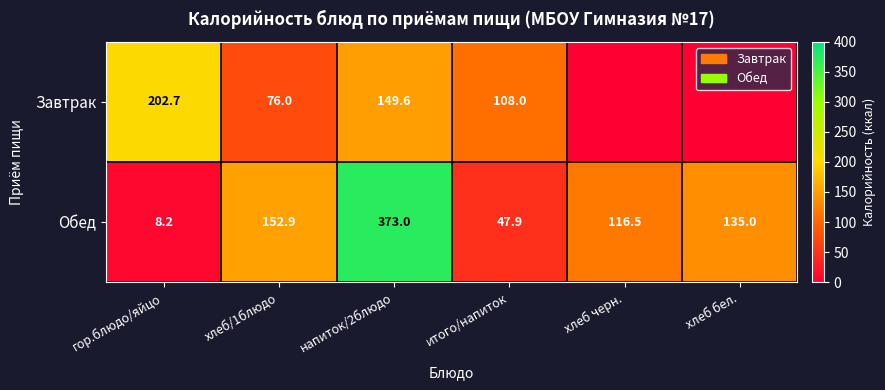

Is the value of Обед at хлеб/1блюдо greater than the value of Завтрак at итого/напиток?

Yes